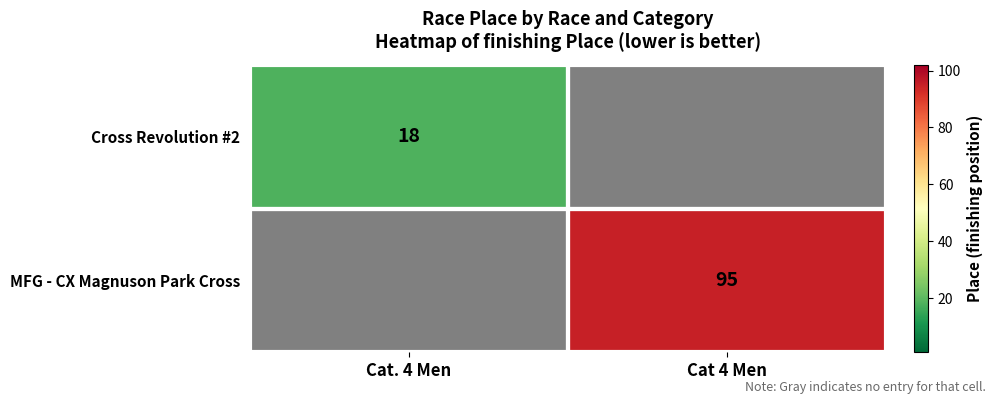

The Cross Revolution #2 series shows 18 at Cat. 4 Men. True or false?

True